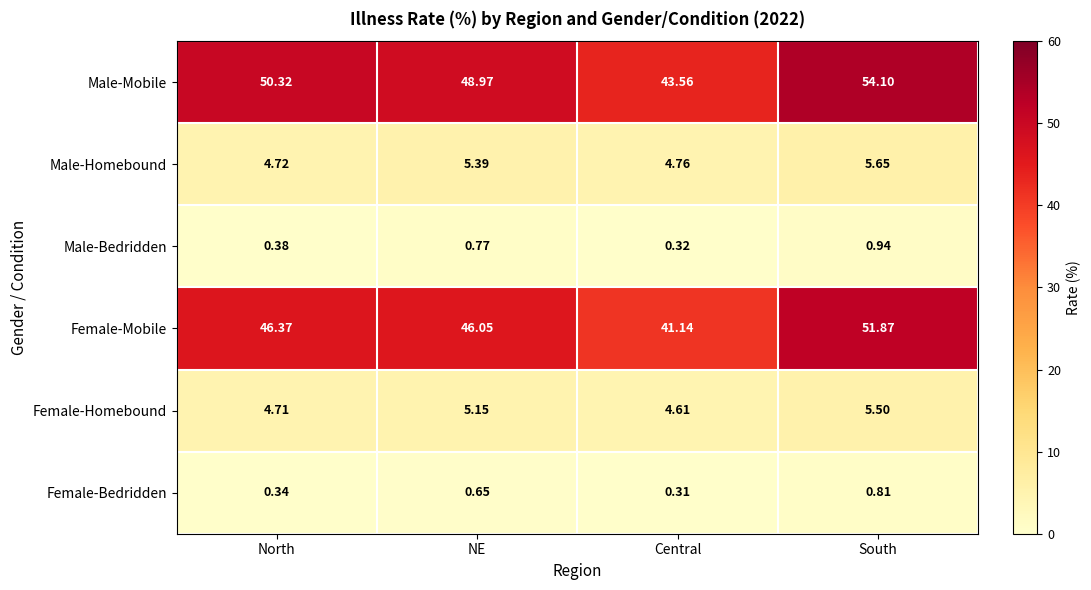

At which label does Male-Mobile reach its minimum?

Central